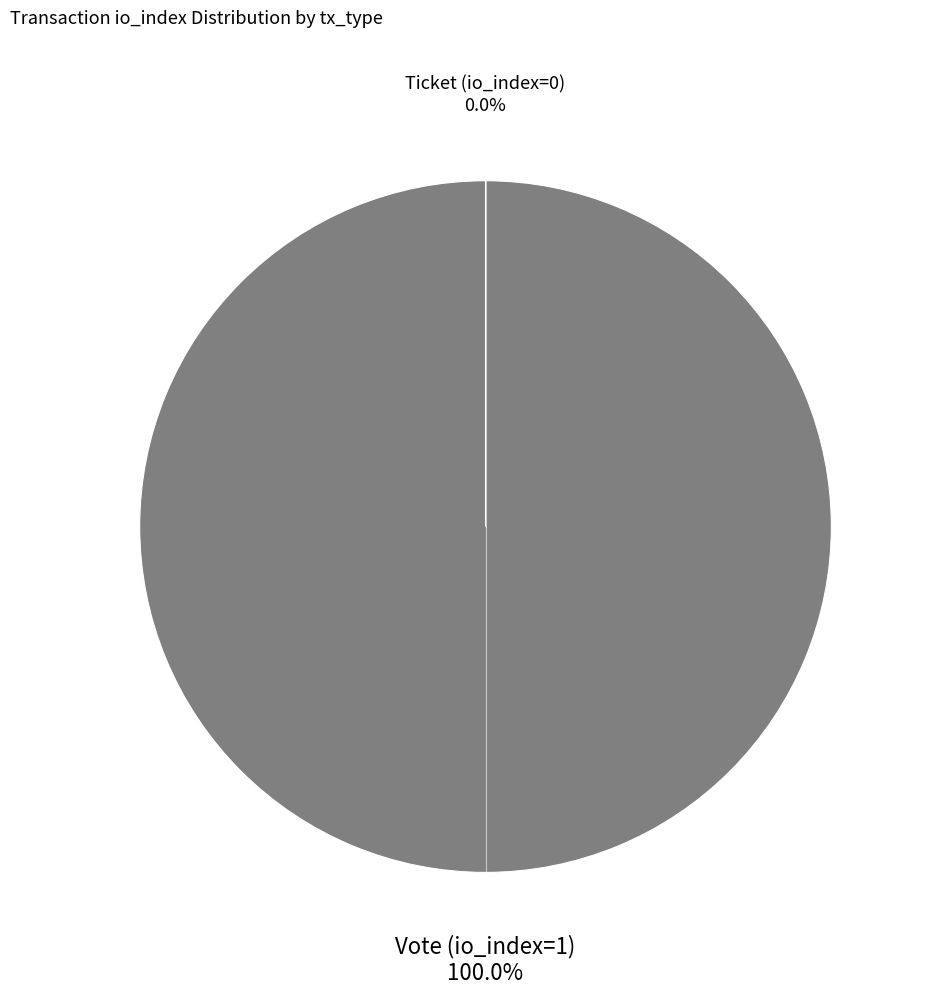

What is the total percentage of Ticket (io_index=0) and Vote (io_index=1)?

100.0%